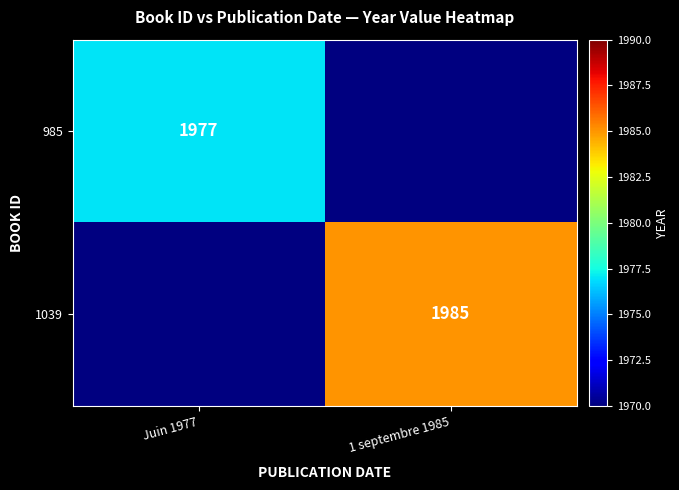

True or false: 985 has a value of 1977 at Juin 1977.

True